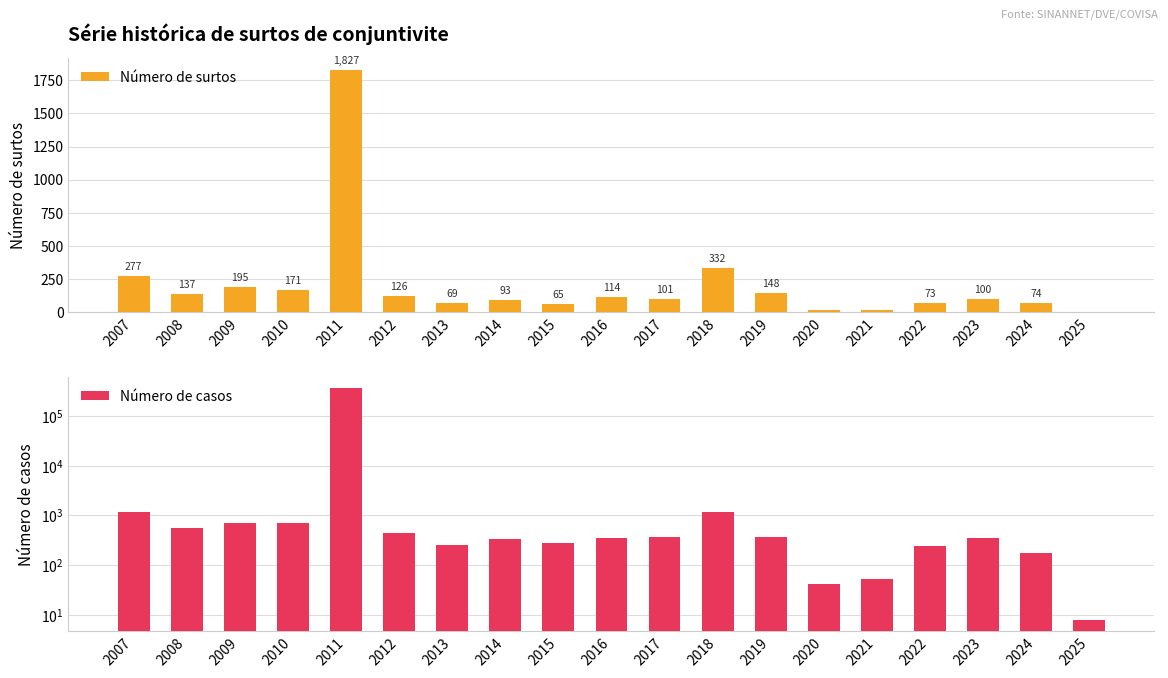

Rank the series at 2023 from highest to lowest value.

Número de casos, Número de surtos